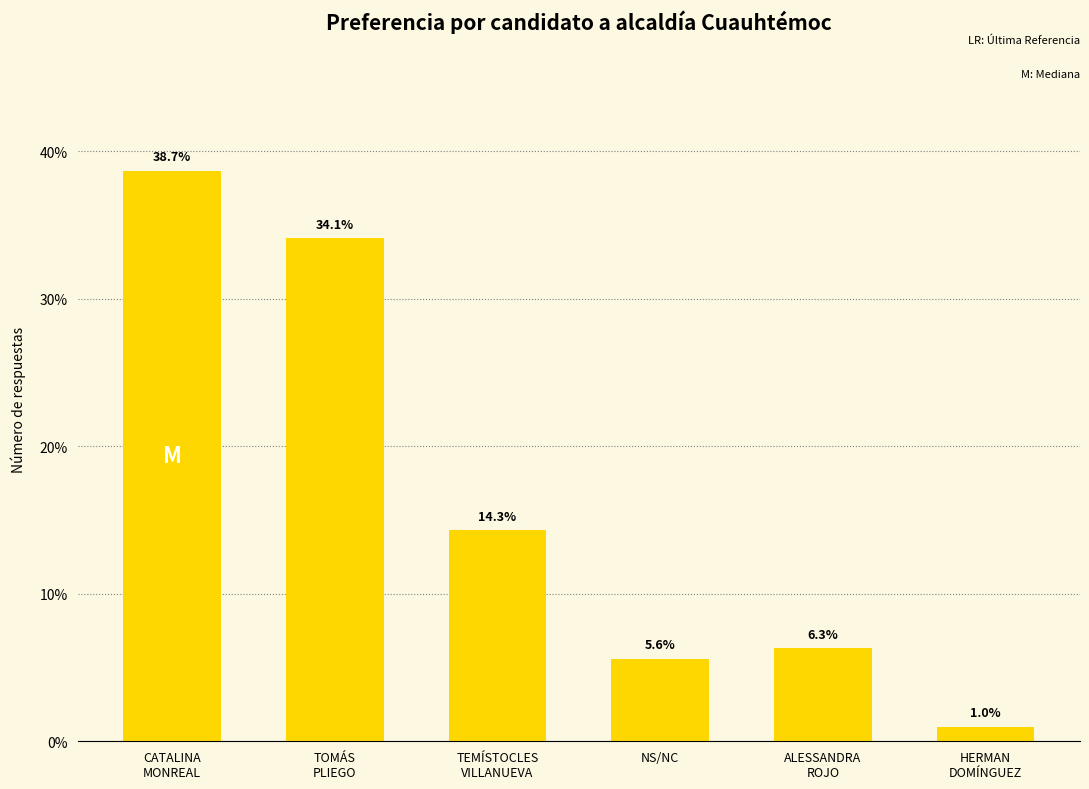

The chart shows a value of 24.9 at TEMÍSTOCLES
VILLANUEVA. True or false?

False